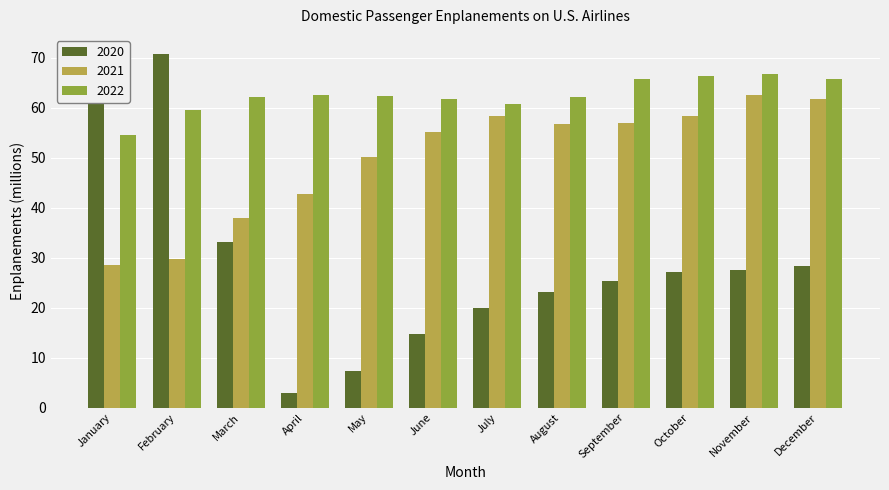

What are all the series names shown in the legend?

2020, 2021, 2022